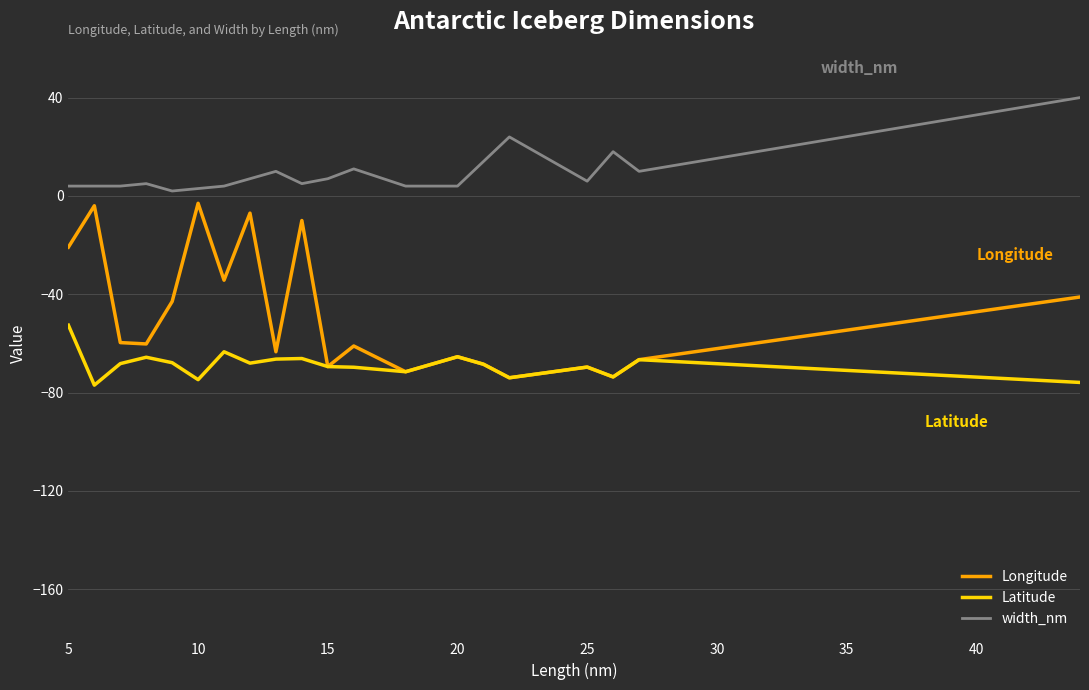

List the series in order of their peak value, highest first.

width_nm, Longitude, Latitude